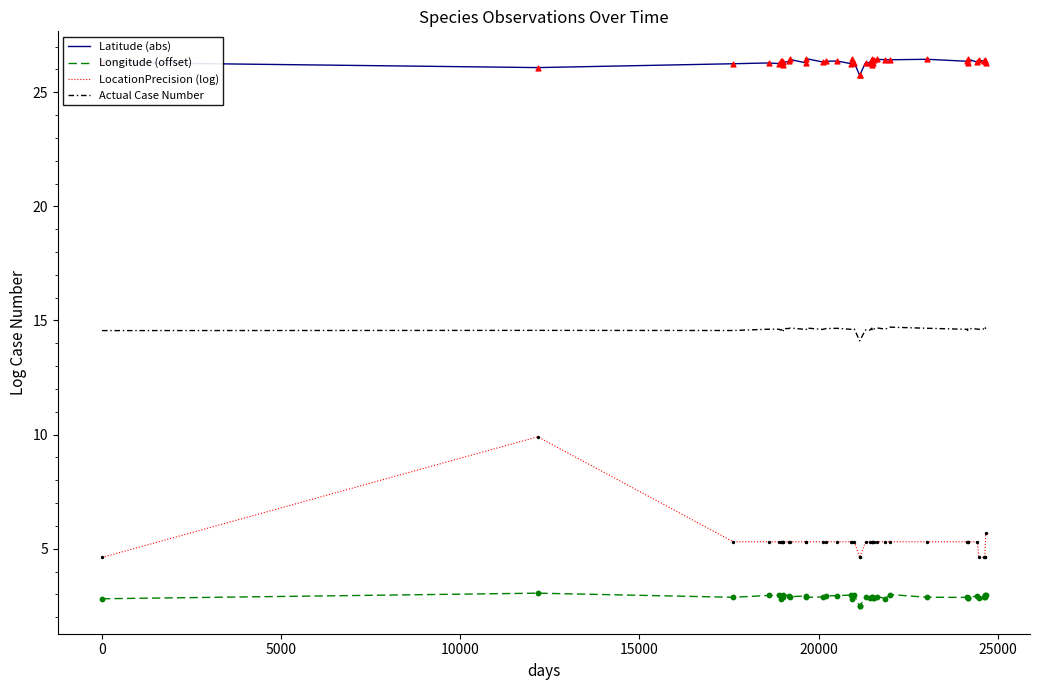

Which series contains the lowest Y value?

Longitude (offset)